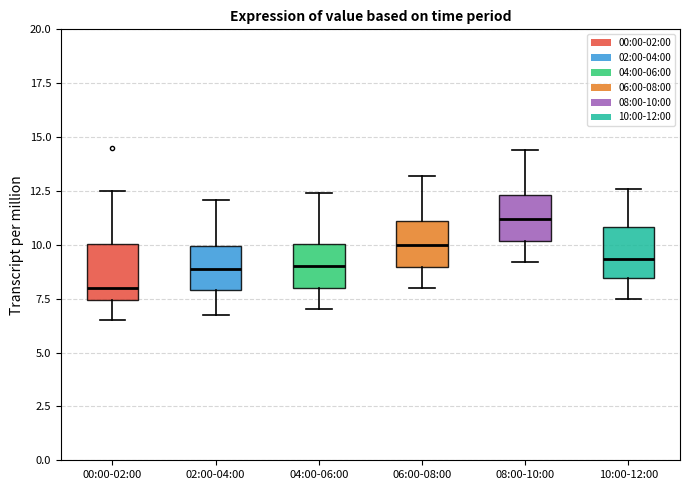

Reading left to right, read every box against the y-axis: the position of its median line, the range the box covers, and the ends of its whiskers. The values are not printed on the chart, so give them approximately, as read against the axis.

00:00-02:00: median 8.0, box 7.5 to 10.0, whiskers 6.5 to 12.5
02:00-04:00: median 9.0, box 8.0 to 10.0, whiskers 7.0 to 12.0
04:00-06:00: median 9.0, box 8.0 to 10.0, whiskers 7.0 to 12.5
06:00-08:00: median 10.0, box 9.0 to 11.0, whiskers 8.0 to 13.0
08:00-10:00: median 11.0, box 10.0 to 12.5, whiskers 9.0 to 14.5
10:00-12:00: median 9.5, box 8.5 to 11.0, whiskers 7.5 to 12.5